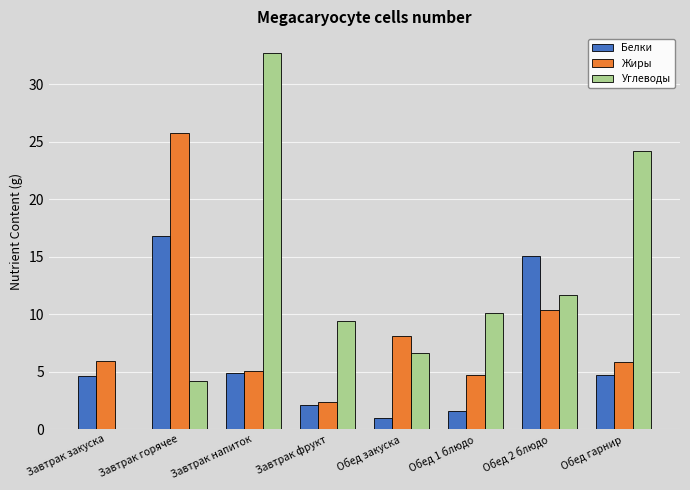

Between Завтрак фрукт and Обед закуска, which series saw the biggest shift?

Жиры